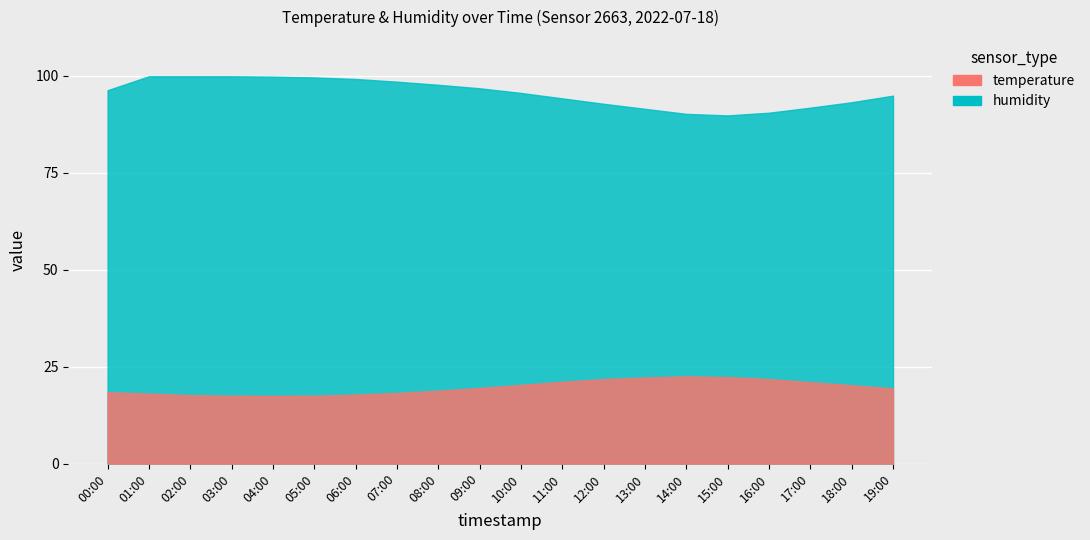

At 13:00, list the series in order from largest to smallest.

humidity, temperature